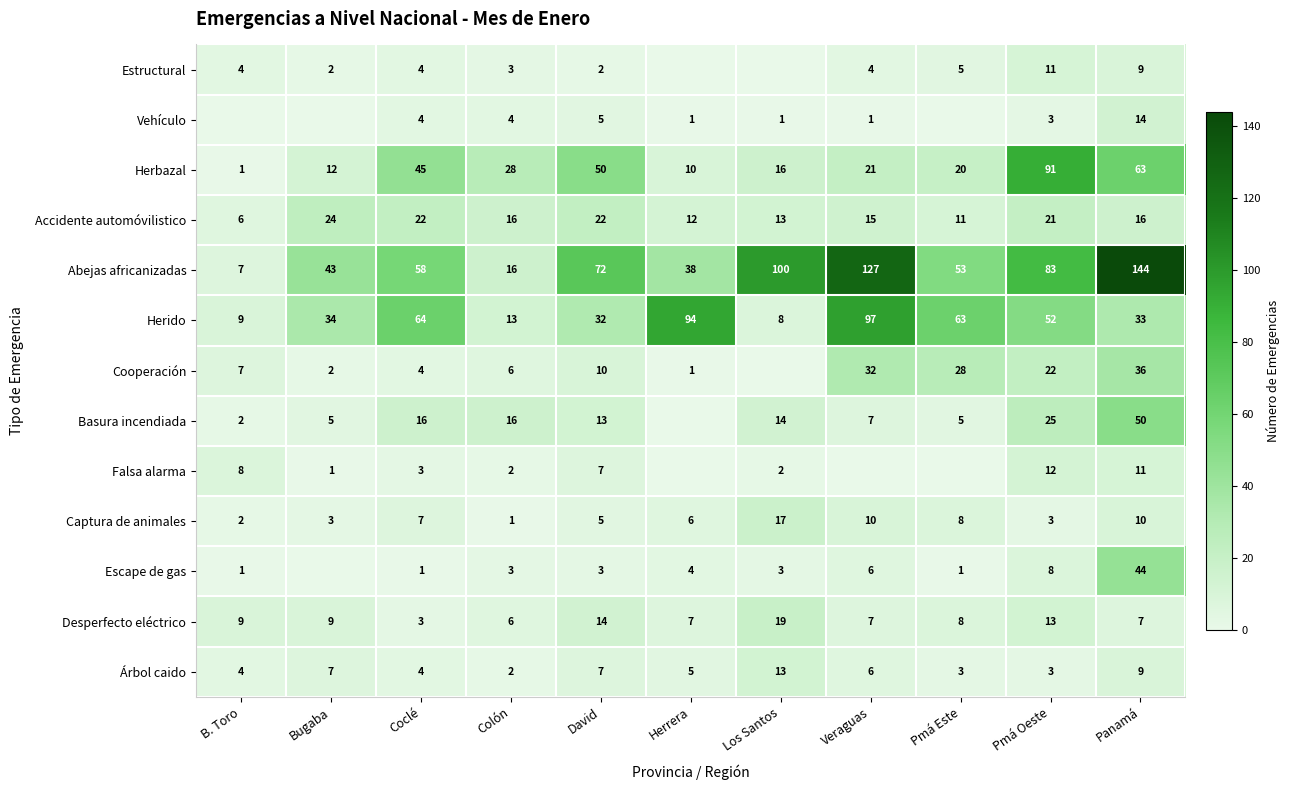

The Herbazal series shows 21 at Los Santos. True or false?

False